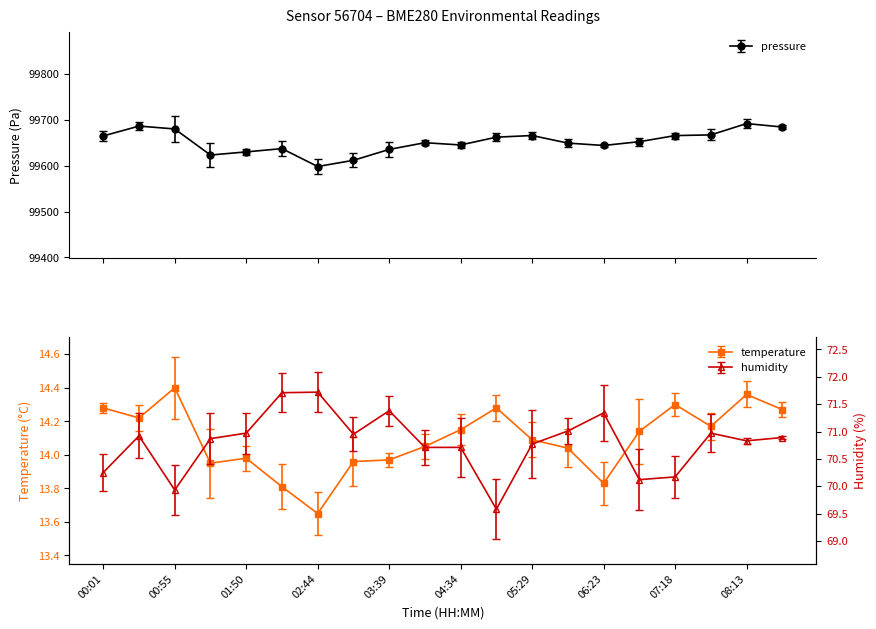

Which category has the highest value in the pressure series?

08:13